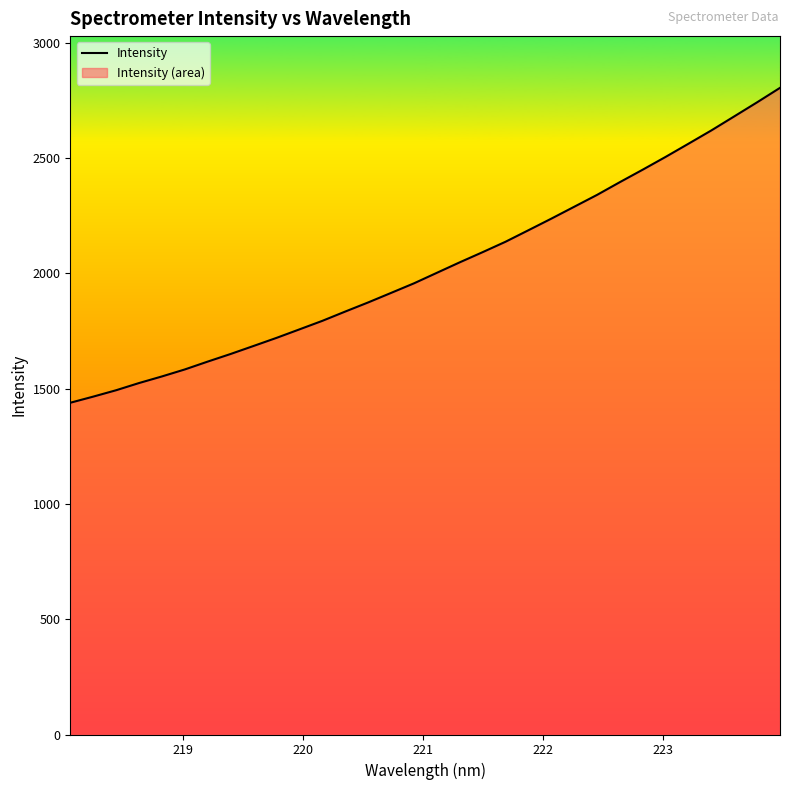

What is the smallest value displayed?

1439.0